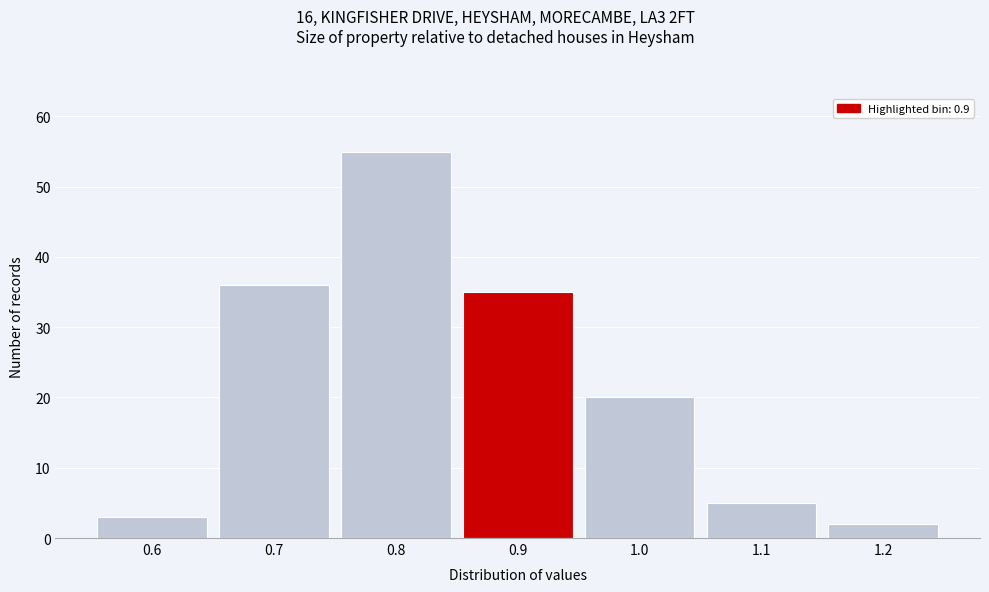

Reading left to right, list every bar in this chart as the range it spans on the x-axis followed by its height. The values are not printed on the chart, so give them approximately, as read against the axis.

0.55 to 0.65: 3
0.65 to 0.75: 36
0.75 to 0.85: 55
0.85 to 0.95: 35
0.95 to 1.05: 20
1.05 to 1.15: 5
1.15 to 1.25: 2